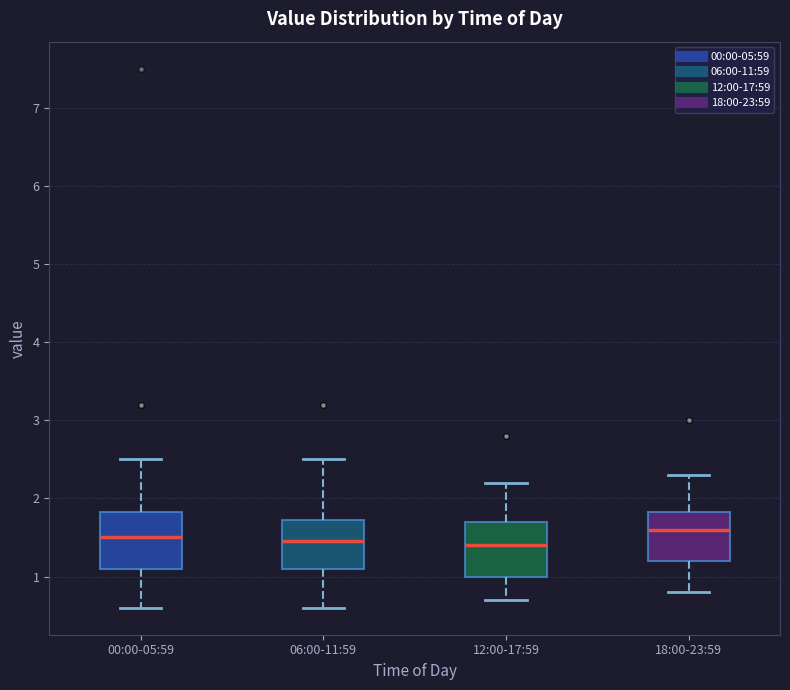

Reading left to right, transcribe this box plot: for each box, give where its median line is, the range the box spans, and where its two whiskers end, as read against the y-axis. The values are not printed on the chart, so give them approximately, as read against the axis.

00:00-05:59: median 1.5, box 1.1 to 1.8, whiskers 0.6 to 2.5
06:00-11:59: median 1.5, box 1.1 to 1.7, whiskers 0.6 to 2.5
12:00-17:59: median 1.4, box 1.0 to 1.7, whiskers 0.7 to 2.2
18:00-23:59: median 1.6, box 1.2 to 1.8, whiskers 0.8 to 2.3